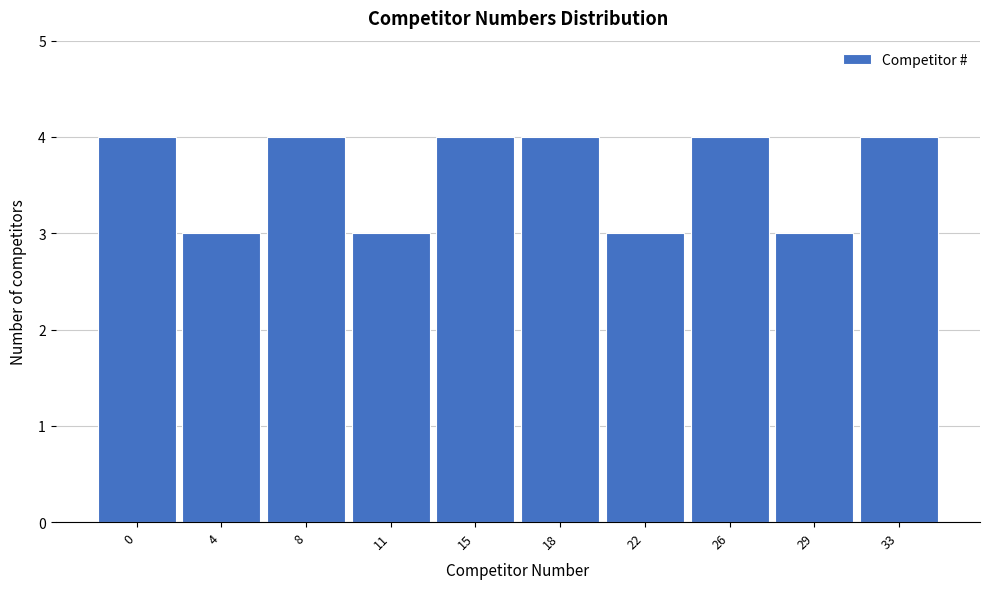

Reading right to left, extract all data points from this chart.

33=4	29=3	26=4	22=3	18=4	15=4	11=3	8=4	4=3	0=4